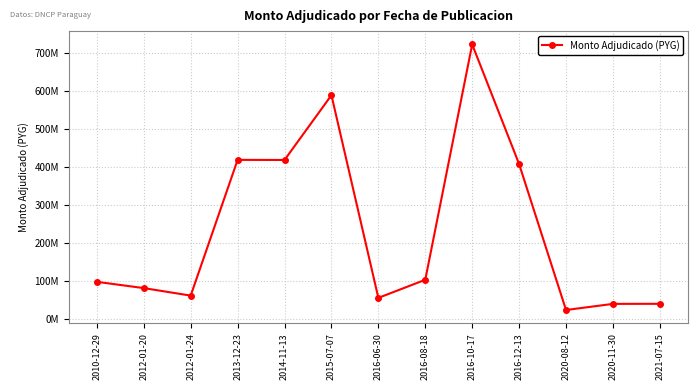

What is the change in value from 2016-12-13 to 2021-07-15?

-367830479